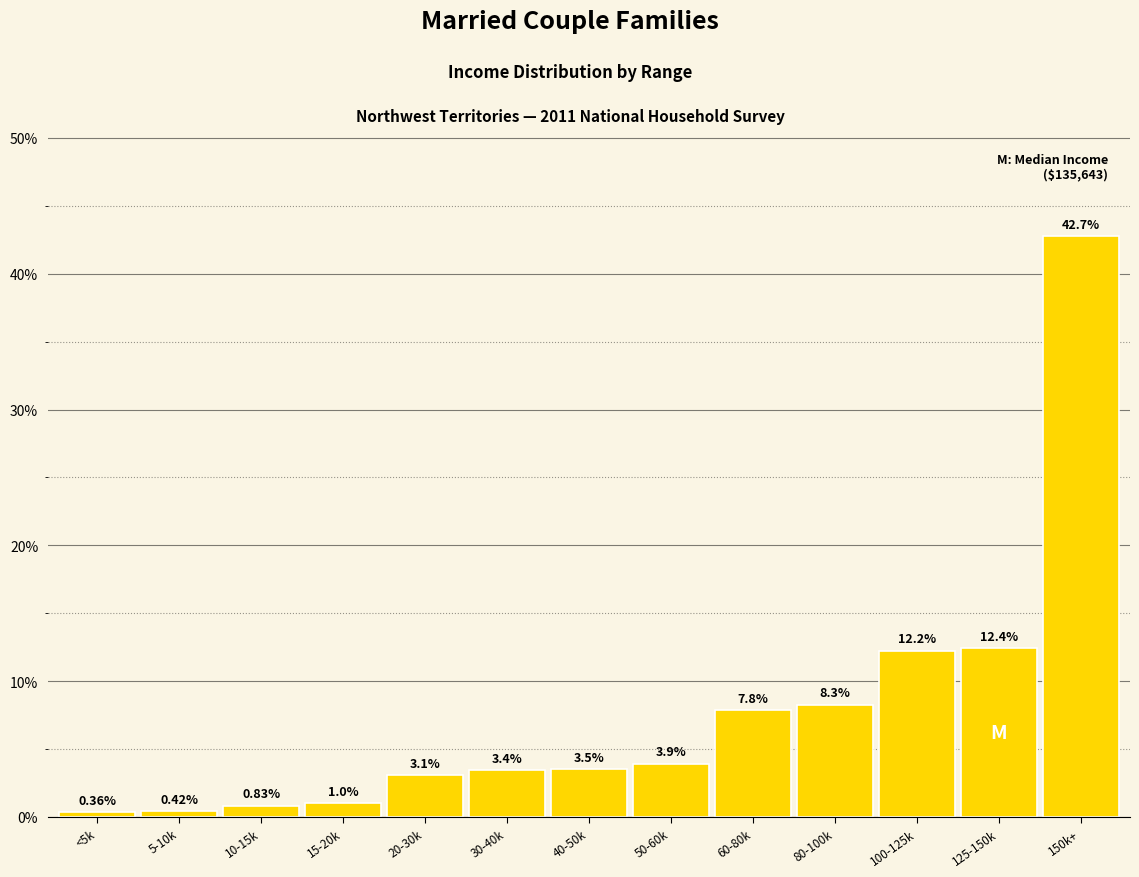

What is the average value?

7.7